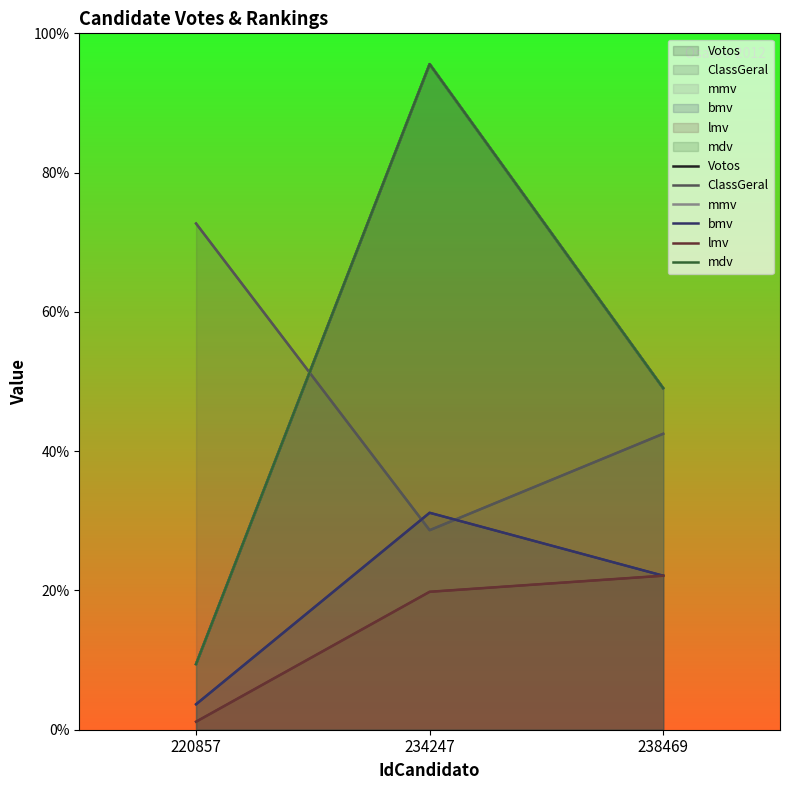

The mdv series shows 154 at 238469. True or false?

False